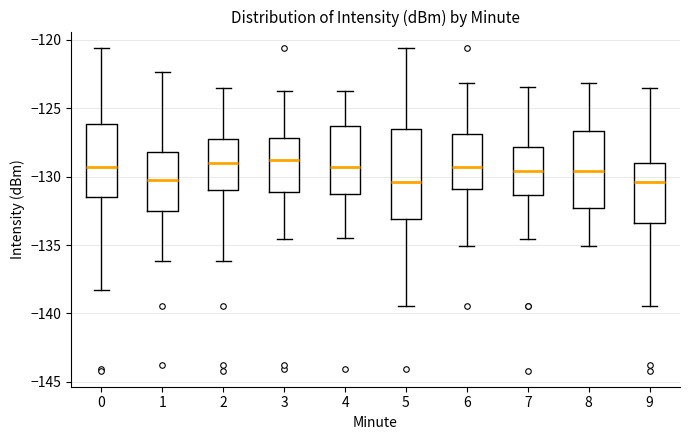

Comparing the boxes themselves (not the whiskers), which one is the tallest?

5